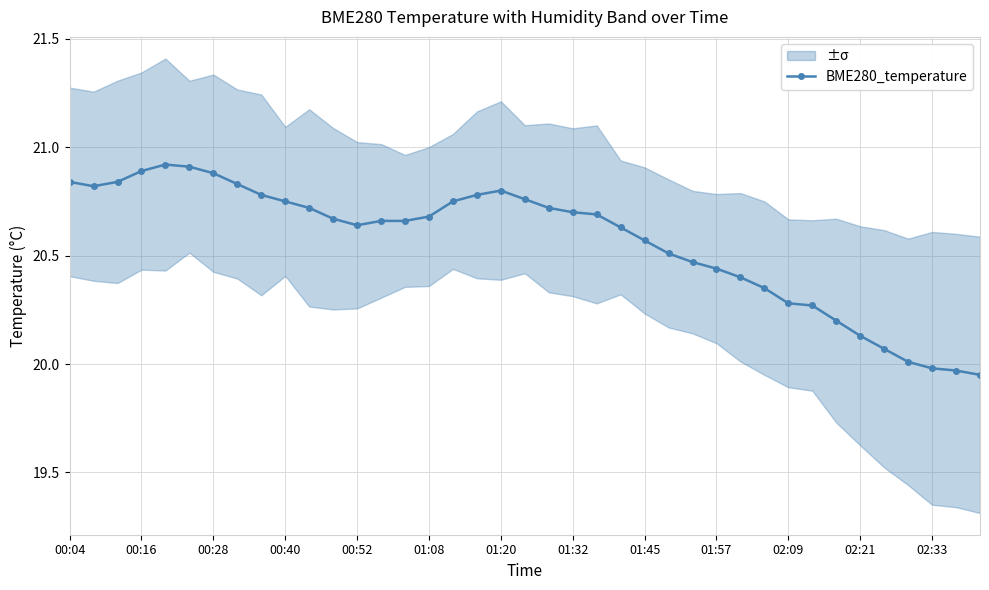

What is the difference between the values at 29 and 25?

0.2